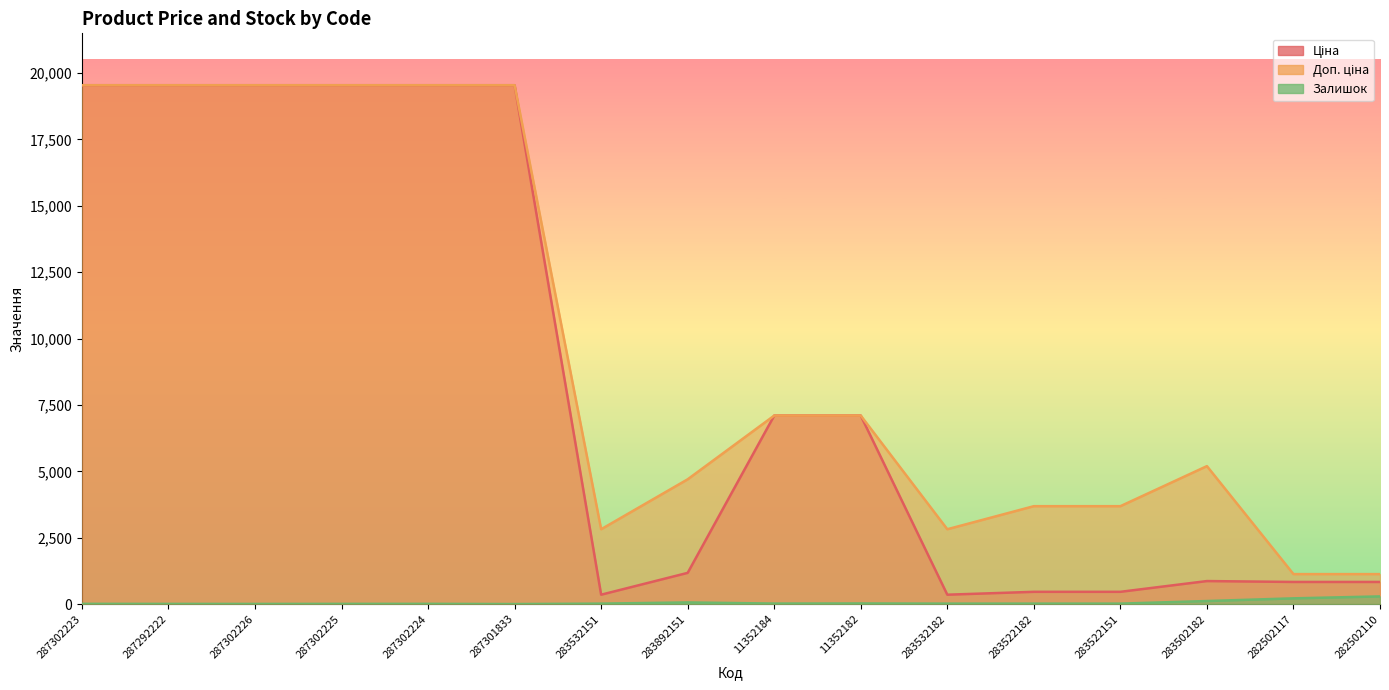

How many data points in Залишок are above 16?

6